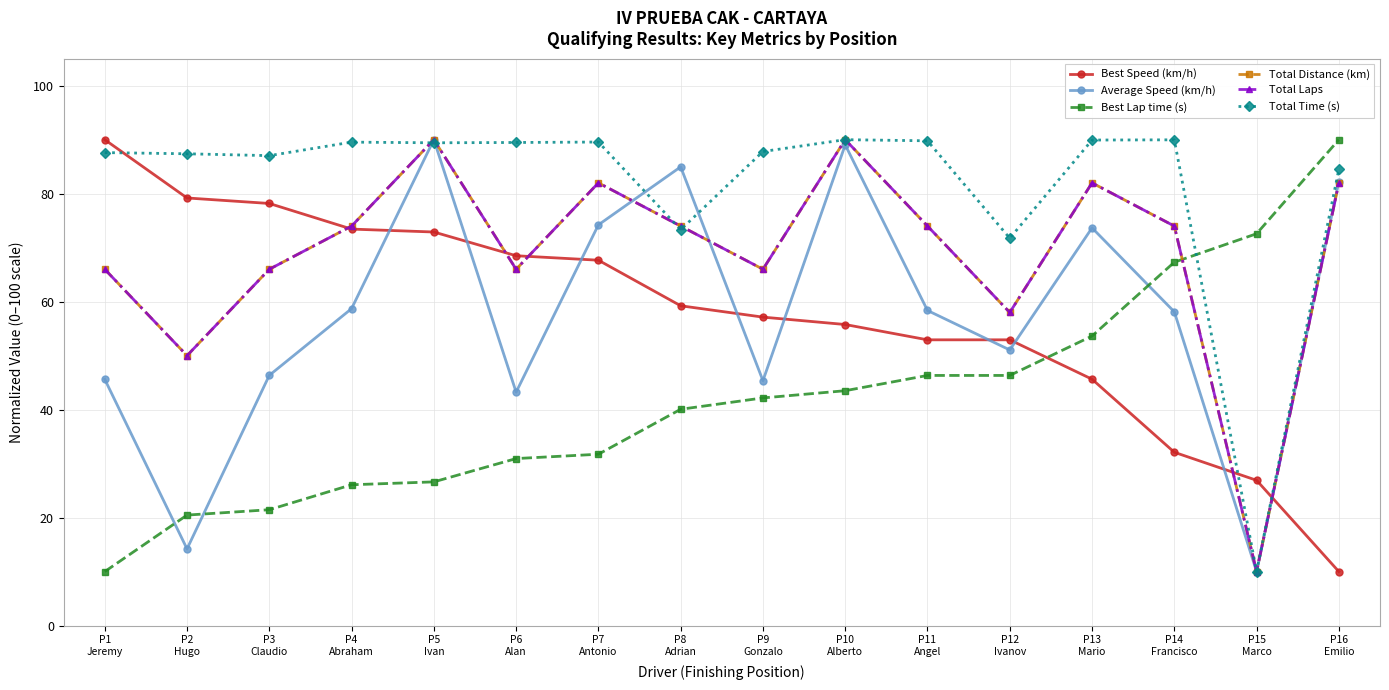

Between P4
Abraham and P14
Francisco, which series saw the biggest shift?

Best Speed (km/h)